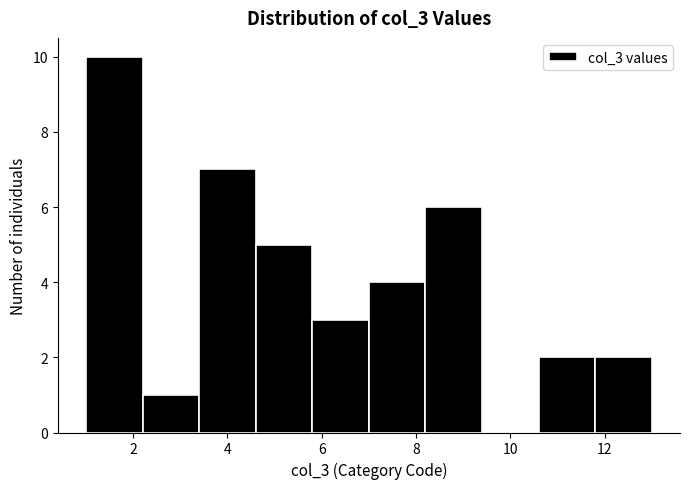

What is the height of the bar covering 1.0 to 2.2 on the x-axis? The values are not printed on the chart, so give them approximately, as read against the axis.

10